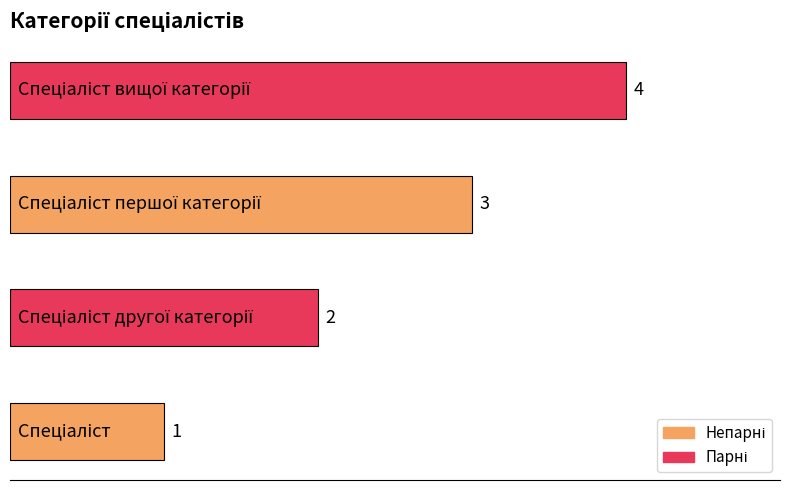

What is the maximum value shown in the chart?

4